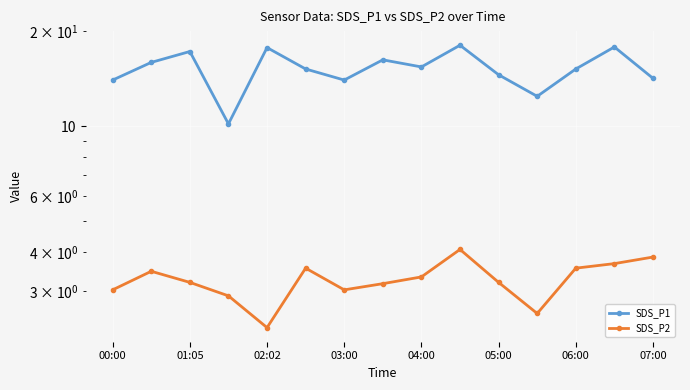

True or false: SDS_P1 has more than 1 interior local peaks.

True